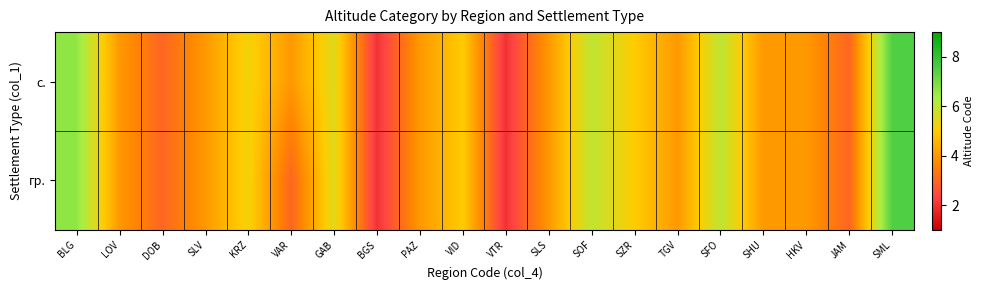

Reading left to right, what are all the values shown in this chart?

с.: BLG=6.7	LOV=4.0	DOB=3.0	SLV=4.0	KRZ=5.2	VAR=4.0	GAB=5.5	BGS=2.0	PAZ=4.0	VID=5.0	VTR=2.0	SLS=4.0	SOF=6.0	SZR=5.0	TGV=4.0	SFO=6.0	SHU=4.0	HKV=4.0	JAM=3.0	SML=7.5
гр.: BLG=6.7	LOV=4.0	DOB=3.0	SLV=4.0	KRZ=5.2	VAR=3.0	GAB=5.5	BGS=2.0	PAZ=4.0	VID=5.0	VTR=2.0	SLS=4.0	SOF=6.0	SZR=5.0	TGV=4.0	SFO=6.0	SHU=4.0	HKV=4.0	JAM=3.0	SML=7.5